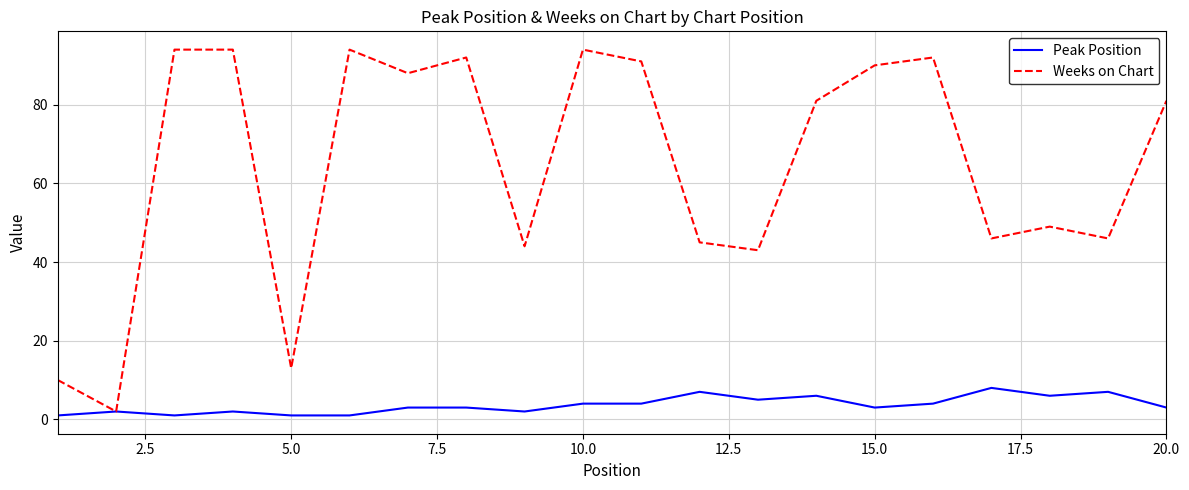

What is the difference between the second highest and minimum values in the Weeks on Chart series?

92